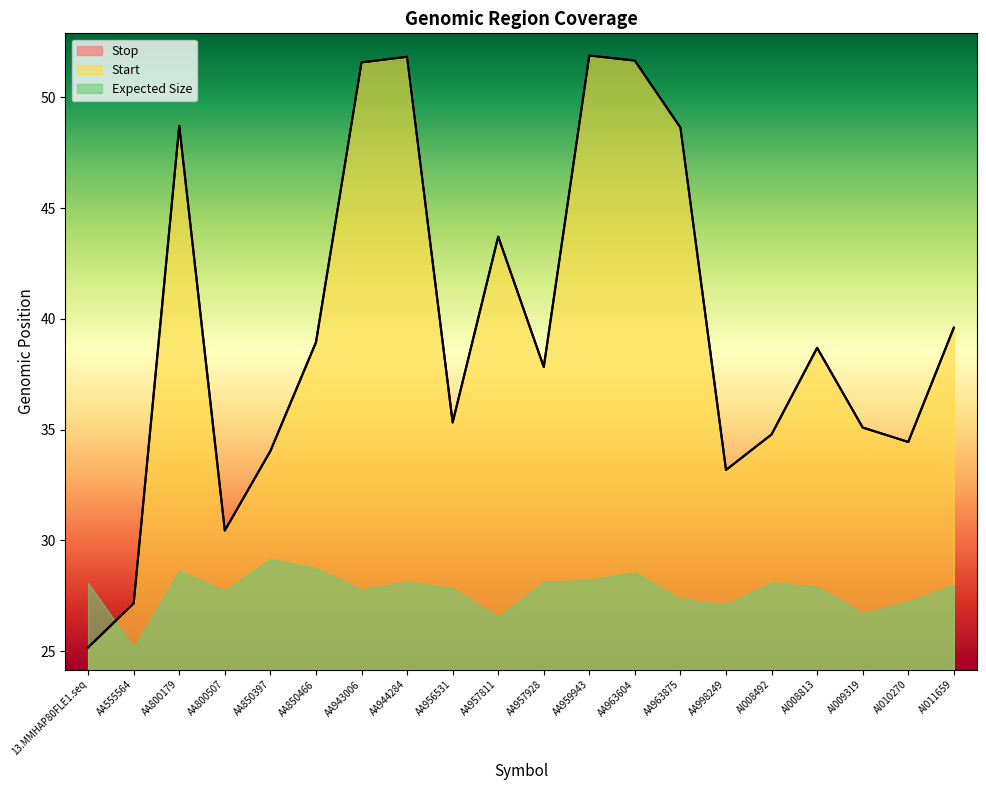

What is the difference between the Start values at AI009319 and AA963875?

13.5